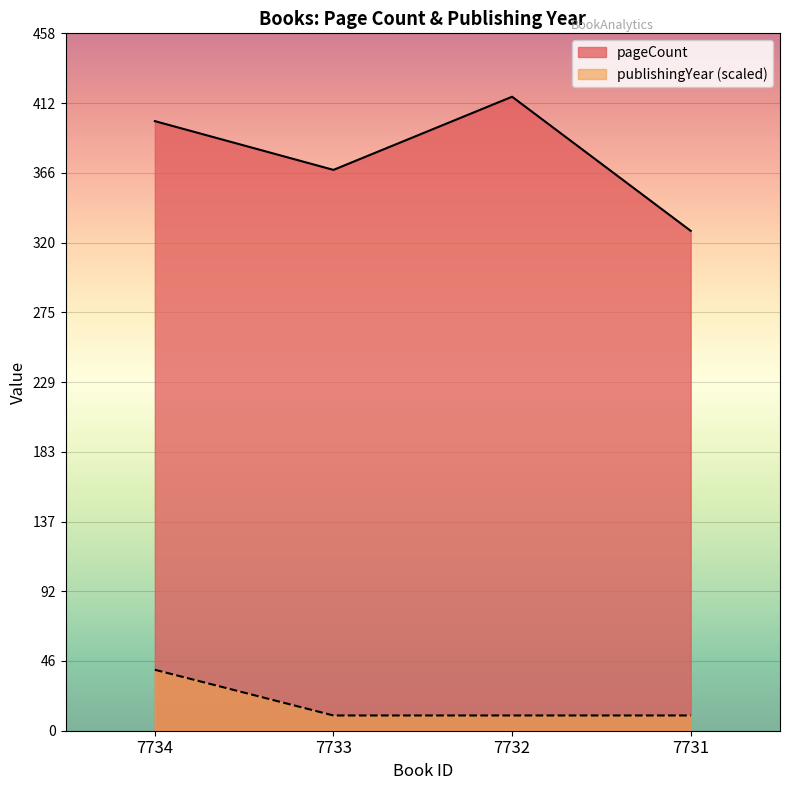

What is the total value across all series at 7731?

338